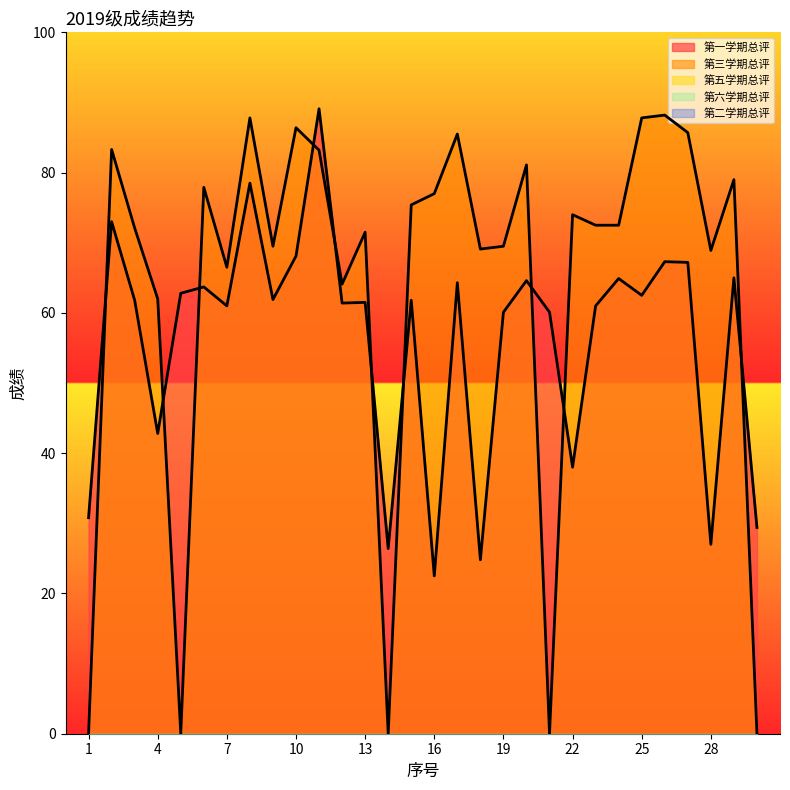

True or false: 第六学期总评 has more than 0 points higher than both neighbors.

False